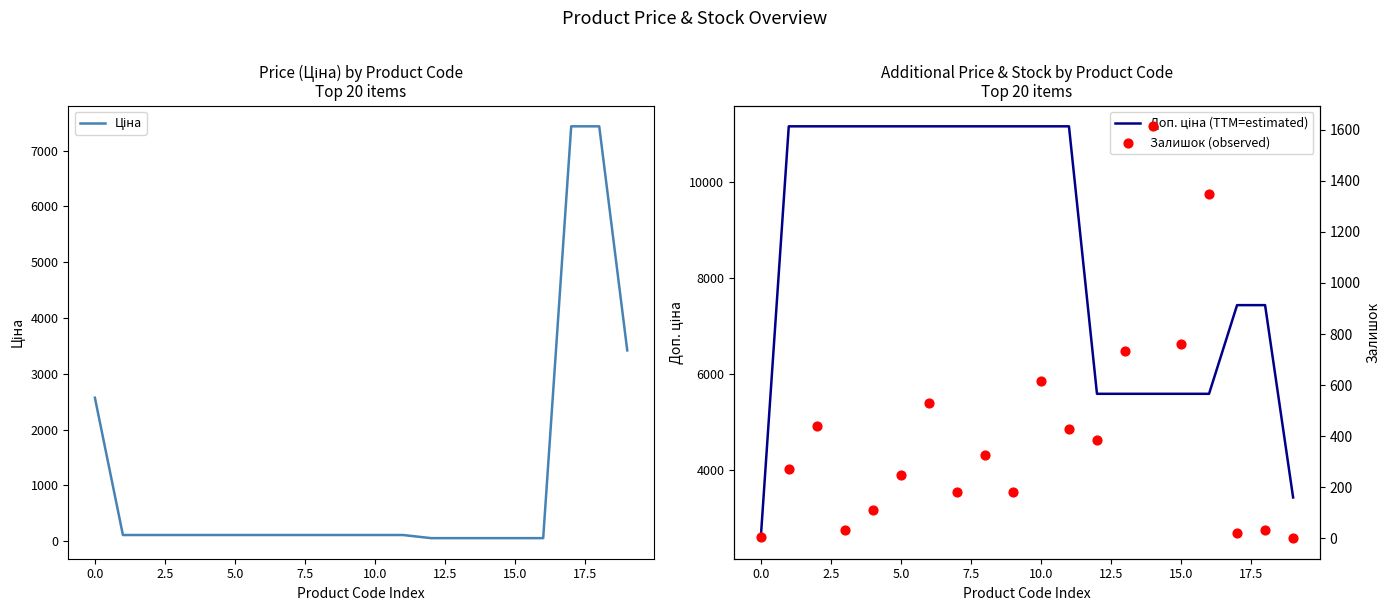

What are all the series names shown in the legend?

Ціна, Доп. ціна (TTM=estimated), Залишок (observed)